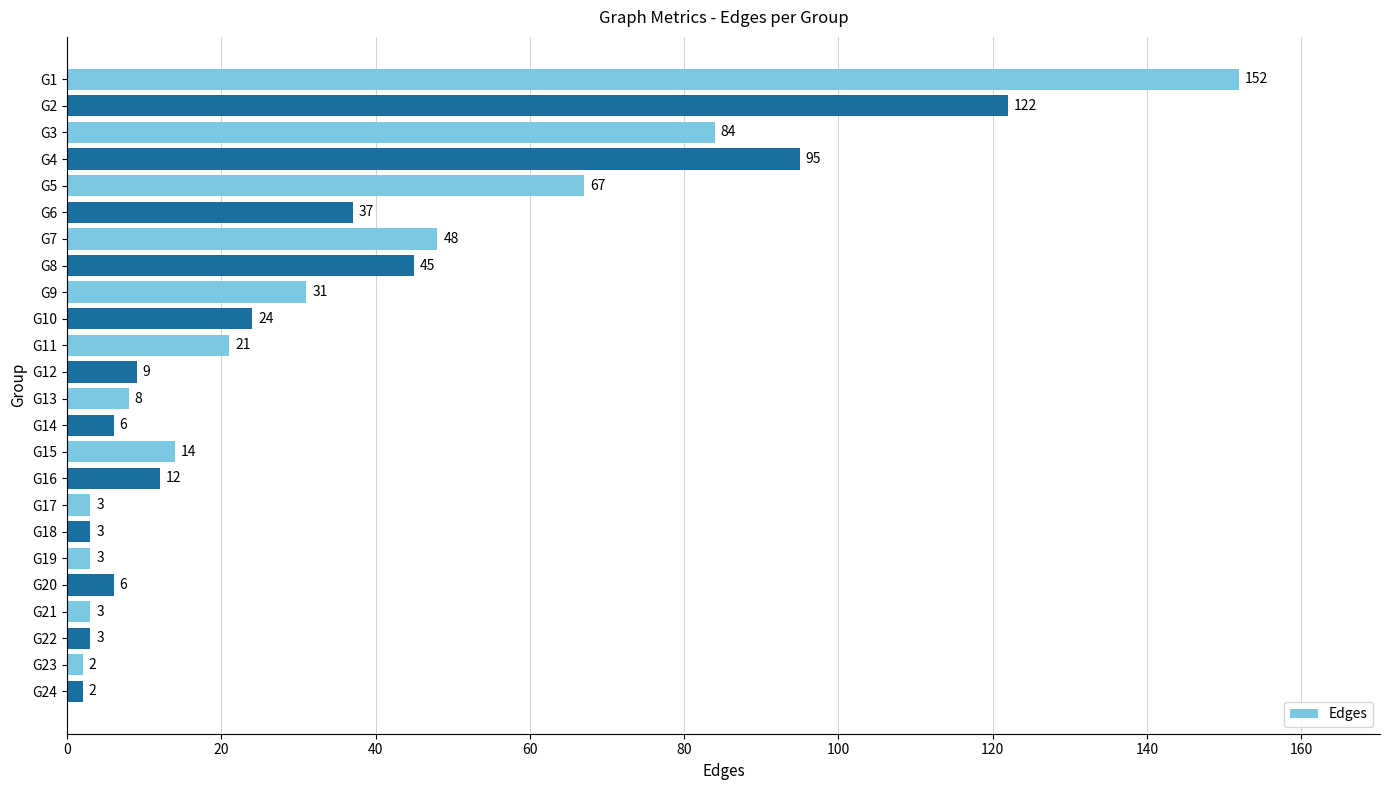

The chart shows a value of 31 at G9. True or false?

True